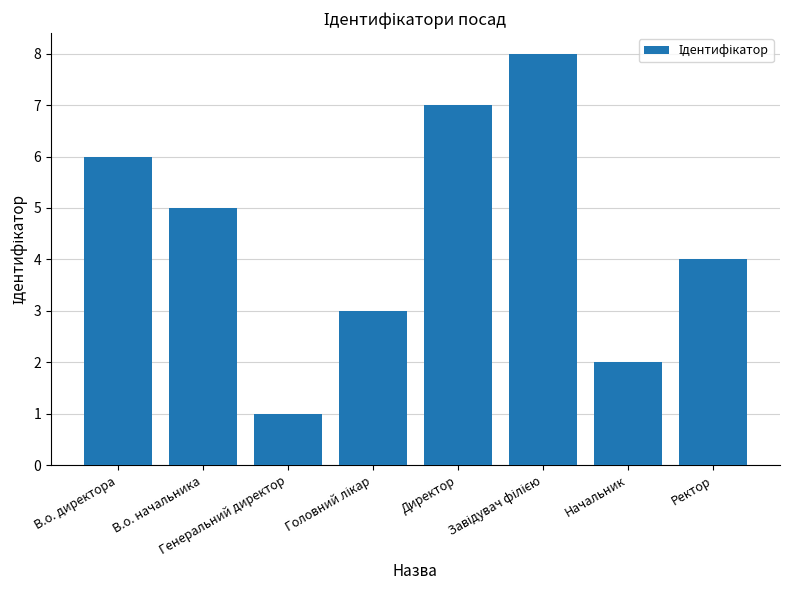

The value at В.о. начальника is 5. True or false?

True